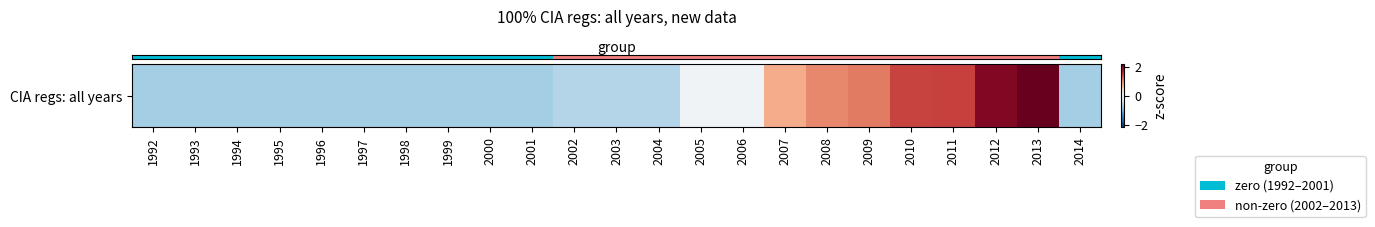

Rank the categories by value from highest to lowest.

2013, 2012, 2011, 2010, 2009, 2008, 2007, 2005, 2006, 2003, 2002, 2004, 1992, 1993, 1994, 1995, 1996, 1997, 1998, 1999, 2000, 2001, 2014